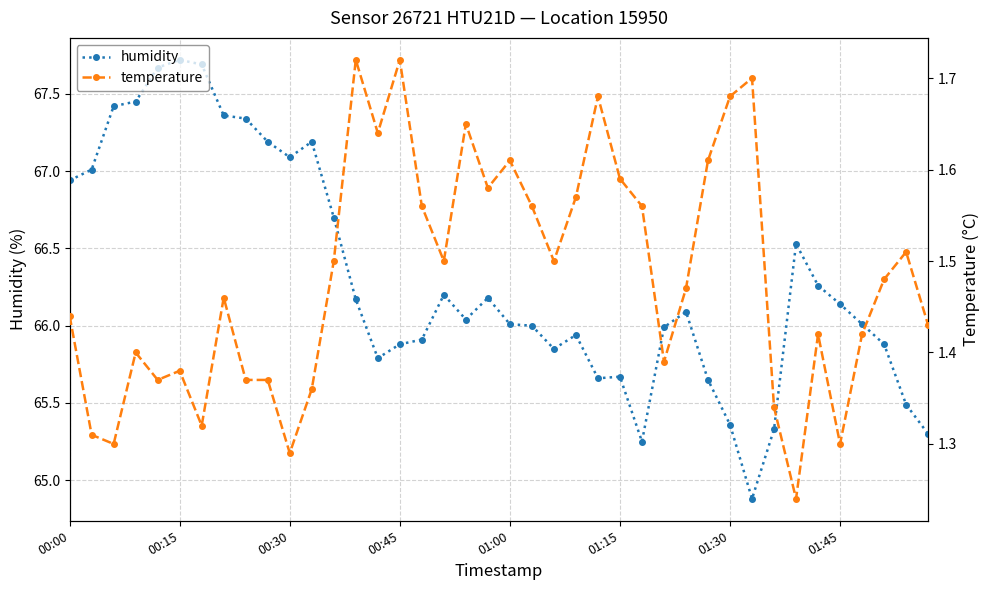

Rank the series by their average value, from highest to lowest.

humidity, temperature